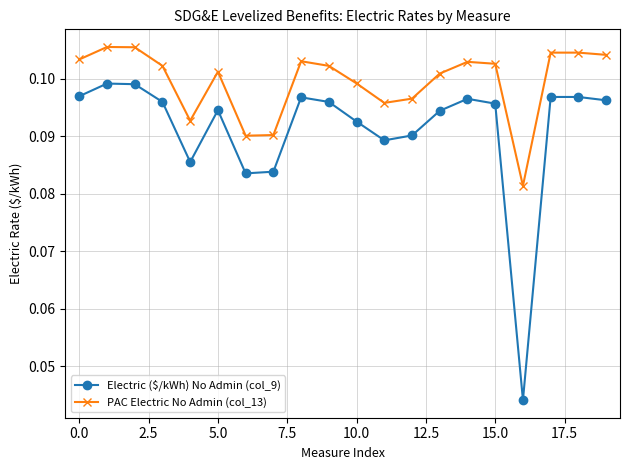

How many interior local peaks does the PAC Electric No Admin (col_13) series have?

5